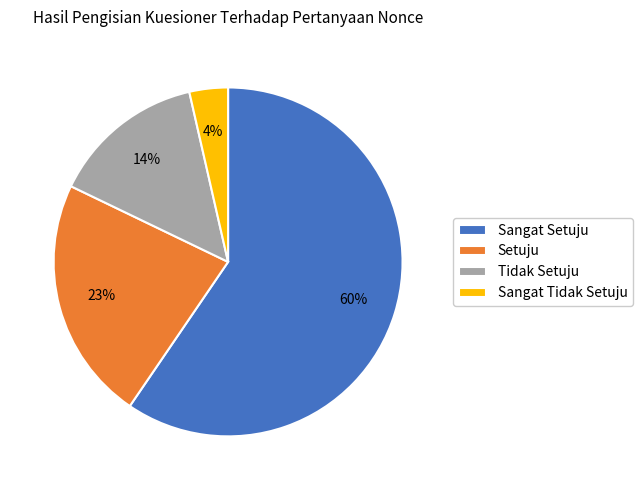

To the nearest percent, what is the average slice percentage?

25%